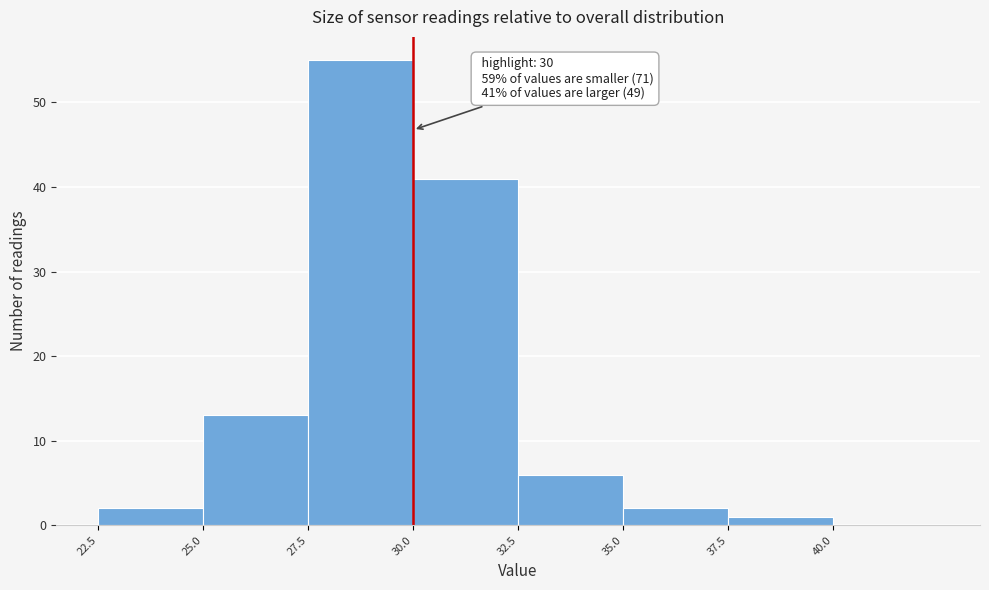

Over which range of the x-axis is the bar tallest?

27.5 to 30.0